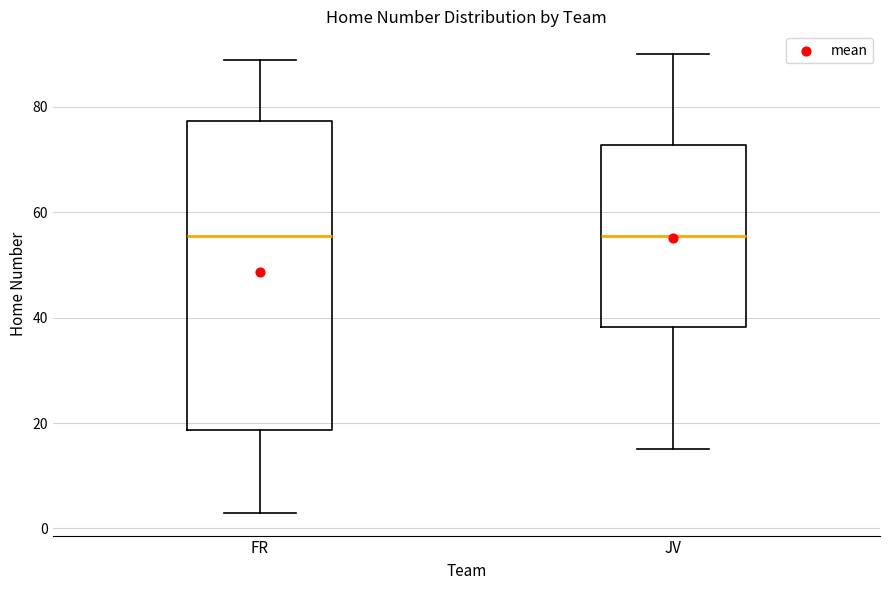

Reading left to right, transcribe this box plot: for each box, give where its median line is, the range the box spans, and where its two whiskers end, as read against the y-axis. The values are not printed on the chart, so give them approximately, as read against the axis.

FR: median 56, box 18 to 78, whiskers 4 to 90
JV: median 56, box 38 to 72, whiskers 16 to 90